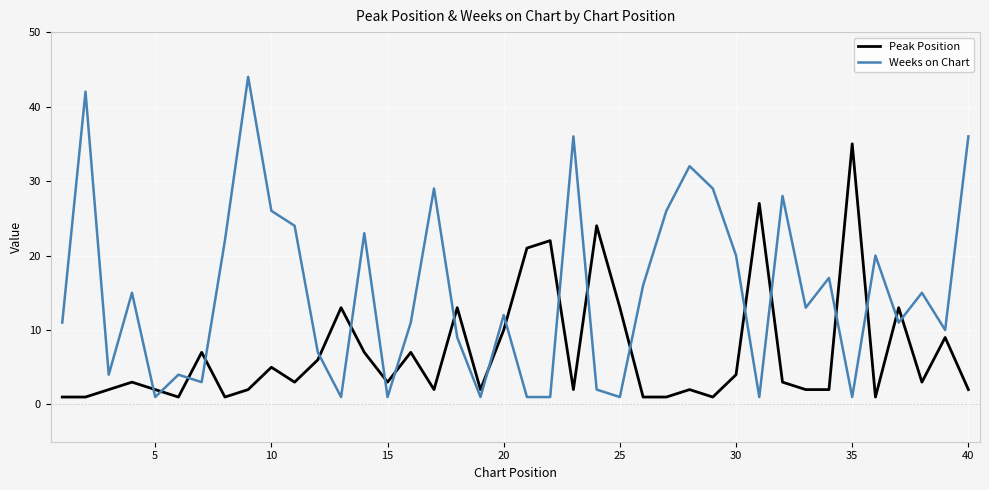

Which series has the largest total across all categories?

Weeks on Chart